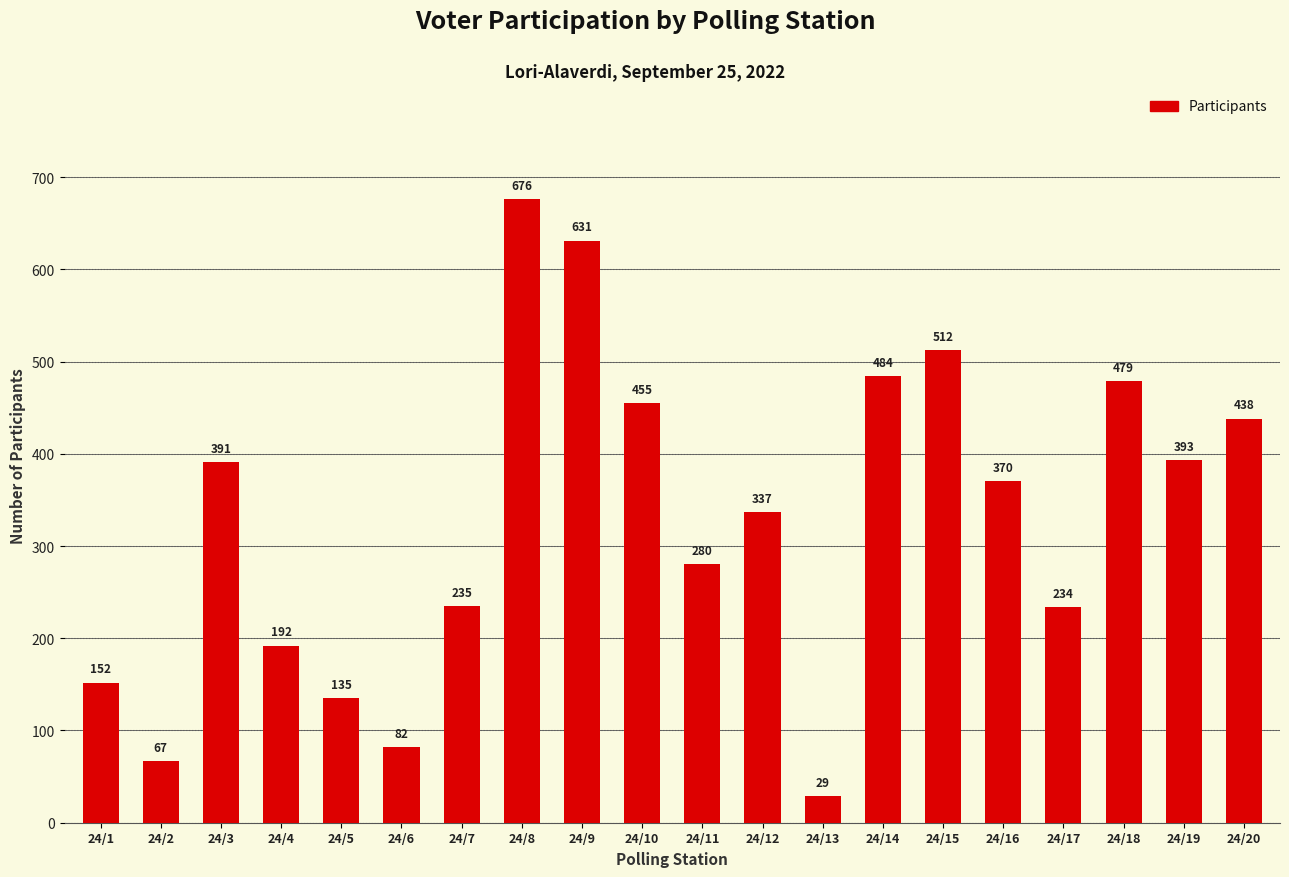

What is the difference between the values at 24/13 and 24/9?

602